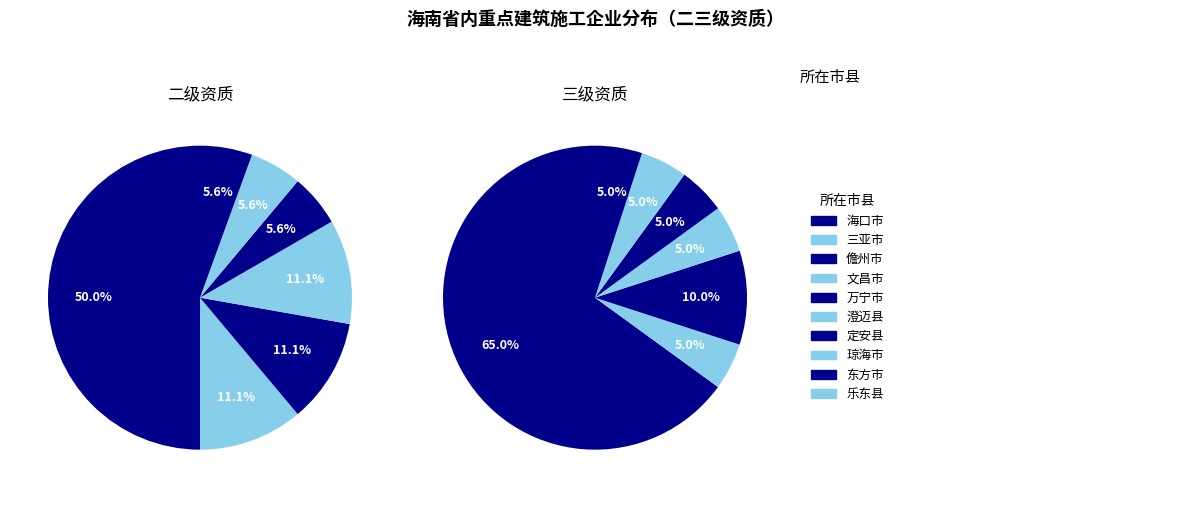

To the nearest percent, what portion does 儋州市 represent?

11%